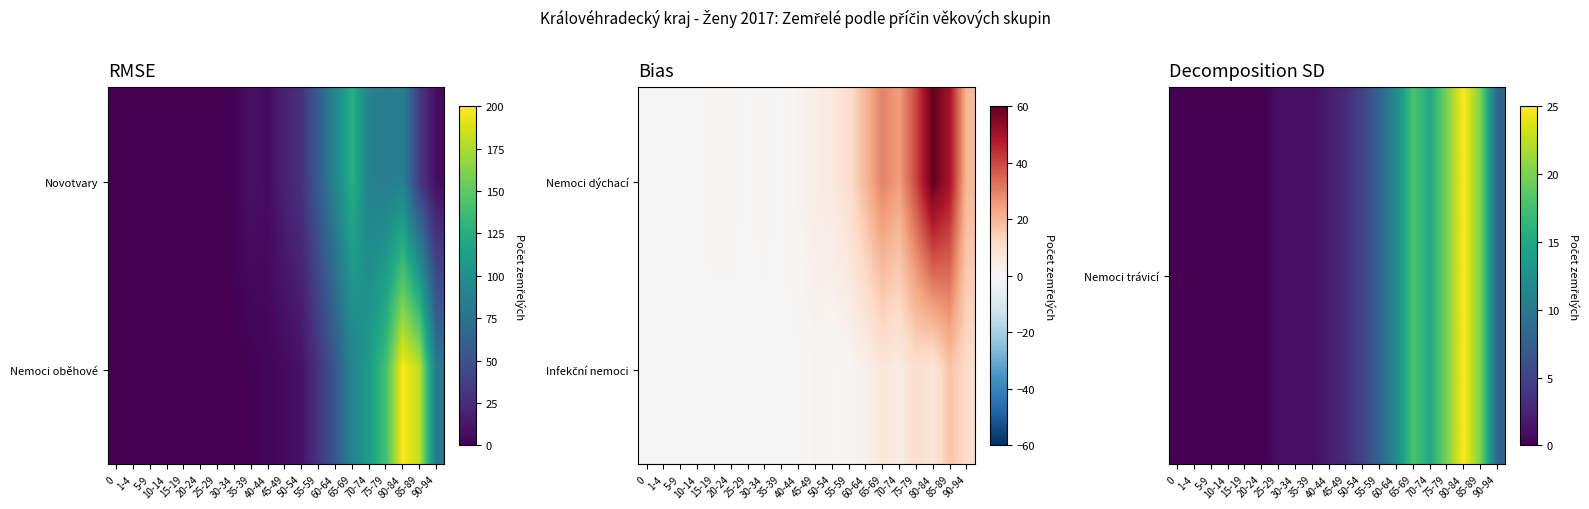

List the series in order of their peak value, lowest first.

Infekční nemoci, Nemoci trávicí